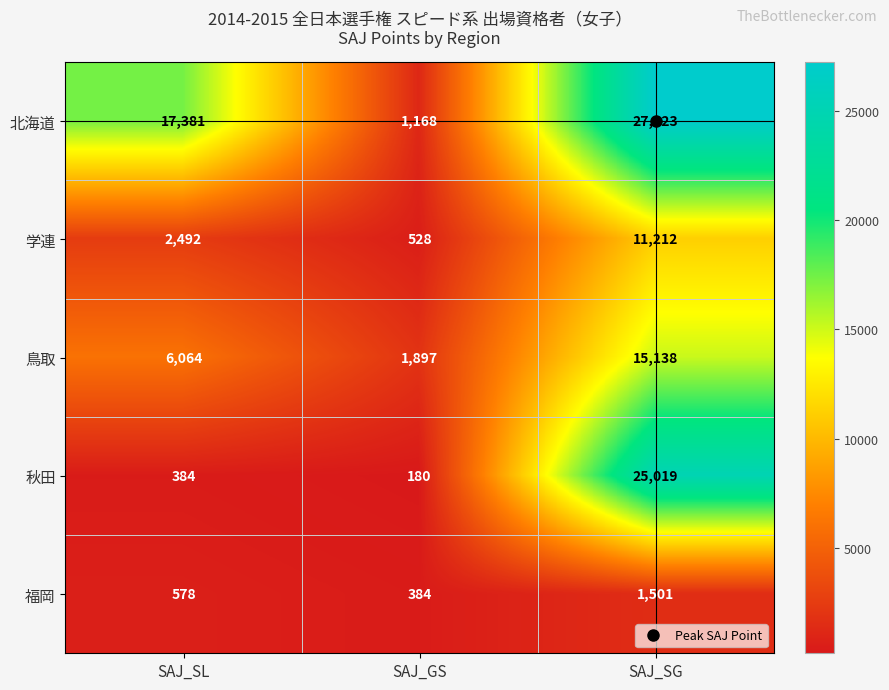

What is the difference between the highest and lowest values at SAJ_SG?

25722